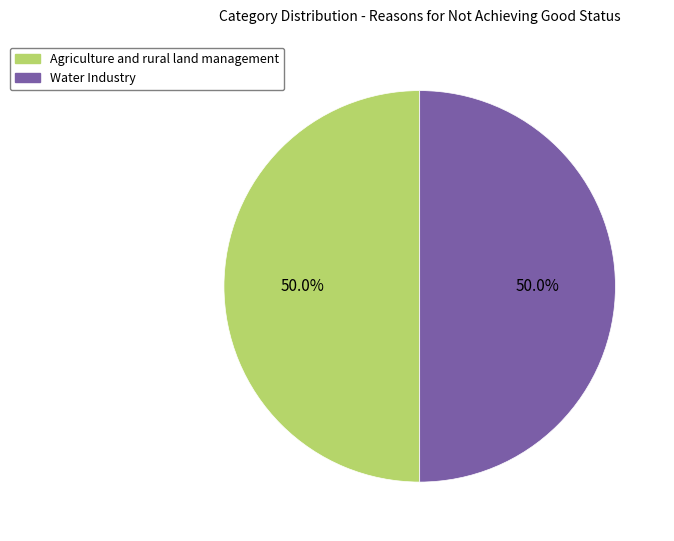

True or false: Agriculture and rural land management accounts for 57% of the total.

False